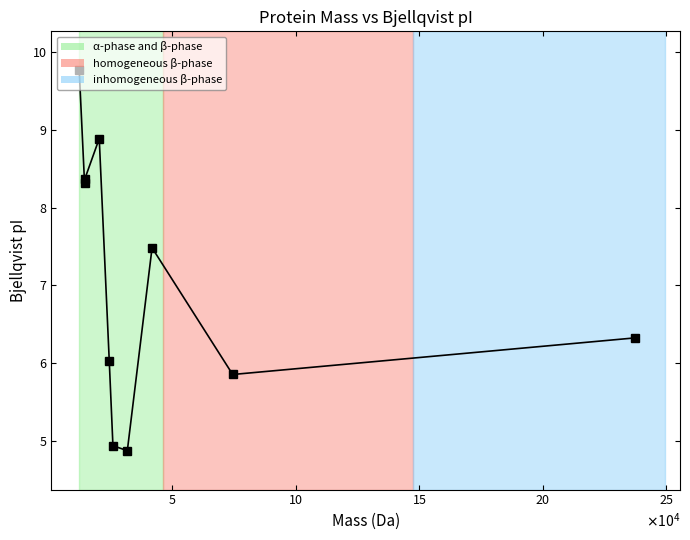

What is the difference between the maximum and second lowest values?

4.8